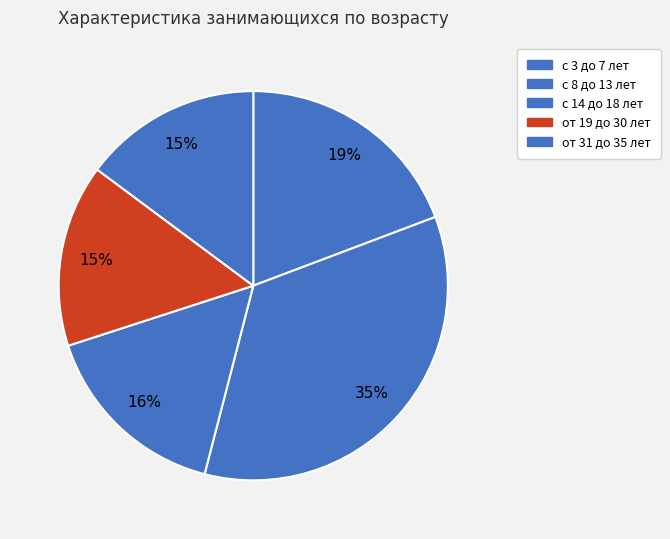

To the nearest percent, what portion does с 8 до 13 лет represent?

35%